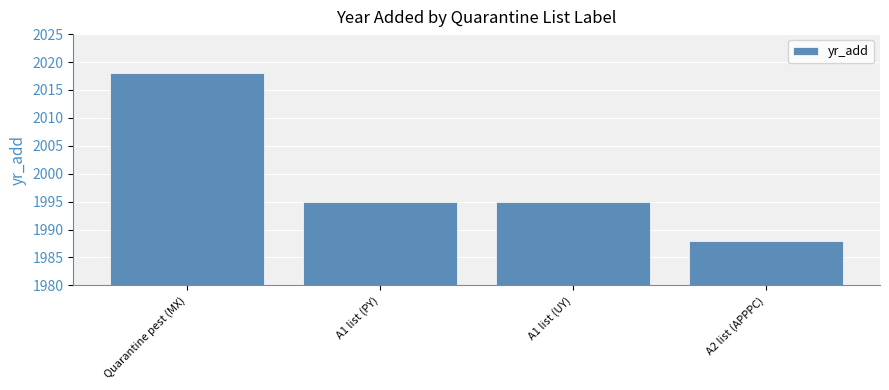

Approximately how many times larger is the value at Quarantine pest (MX) compared to A1 list (UY)?

1.0